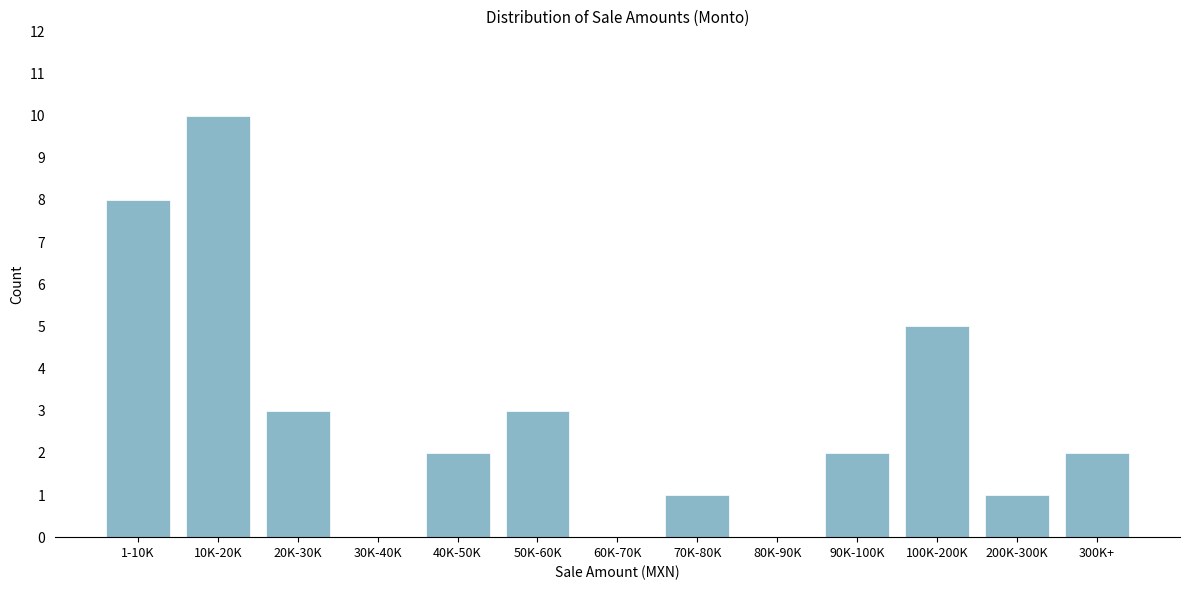

Reading left to right, extract all data points from this chart.

1-10K=8	10K-20K=10	20K-30K=3	30K-40K=0	40K-50K=2	50K-60K=3	60K-70K=0	70K-80K=1	80K-90K=0	90K-100K=2	100K-200K=5	200K-300K=1	300K+=2